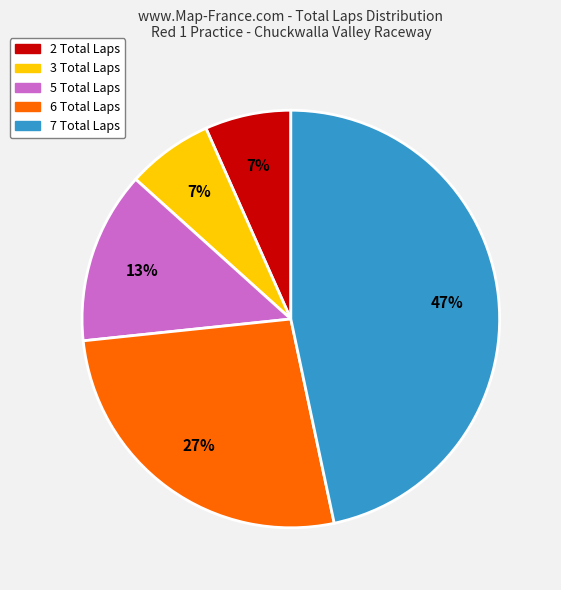

To the nearest percent, what is the difference between the largest and smallest slice percentages?

40%